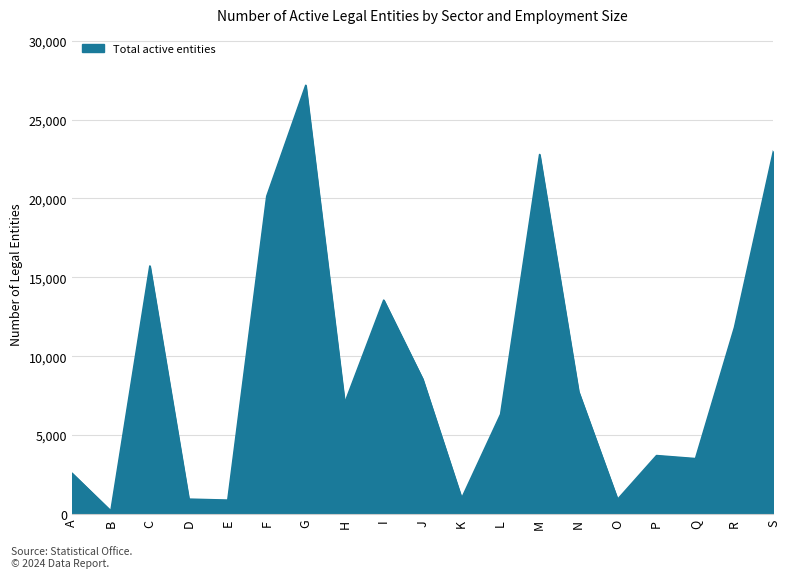

What is the greatest value displayed?

27170